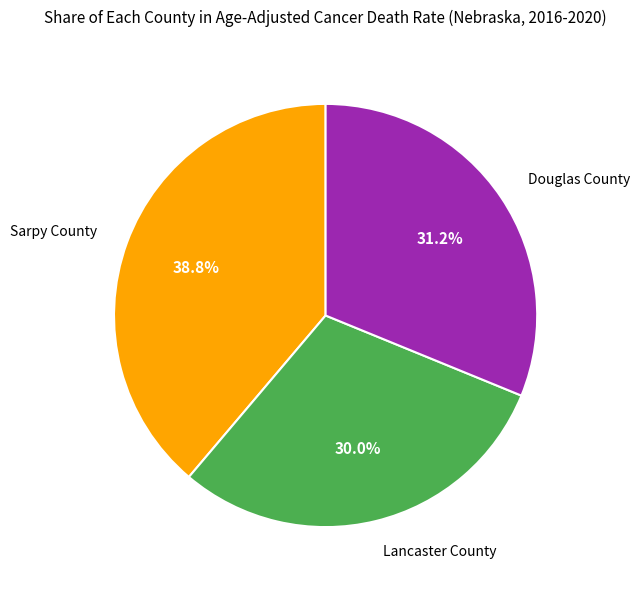

Is there a majority slice in this chart?

No